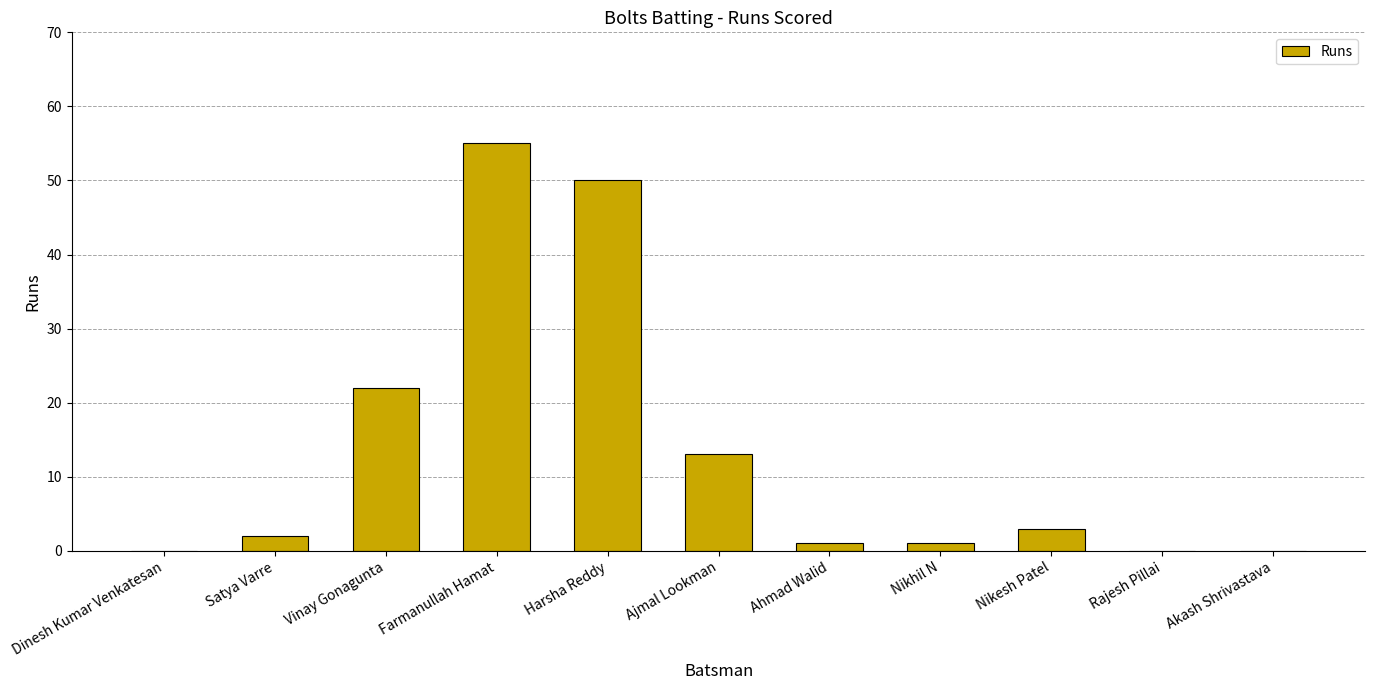

What is the change in value from Ahmad Walid to Akash Shrivastava?

-1